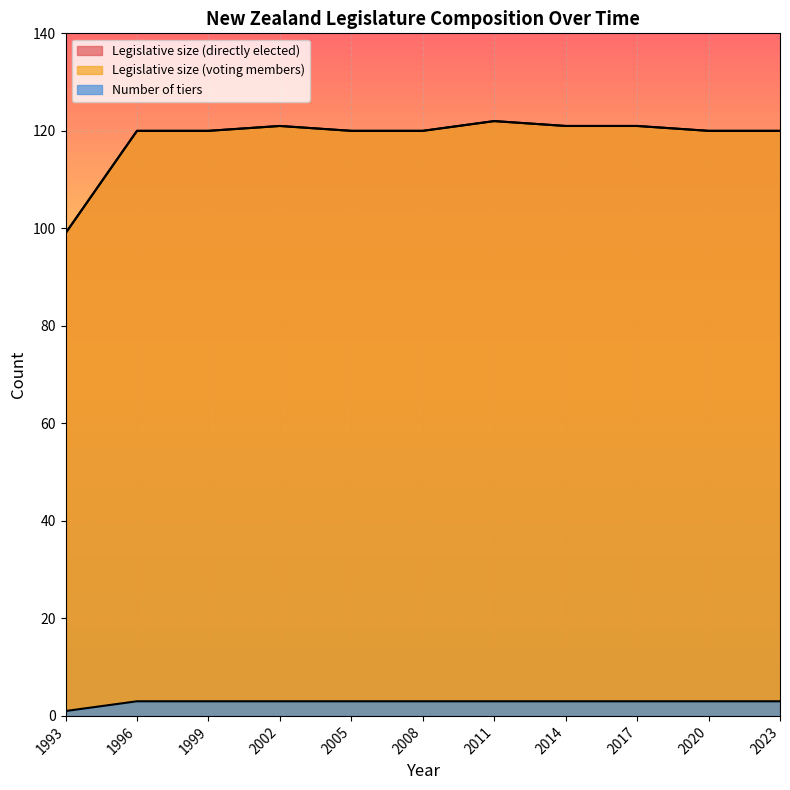

What is the sum of the Legislative size (voting members) values at 2020 and 2002?

241